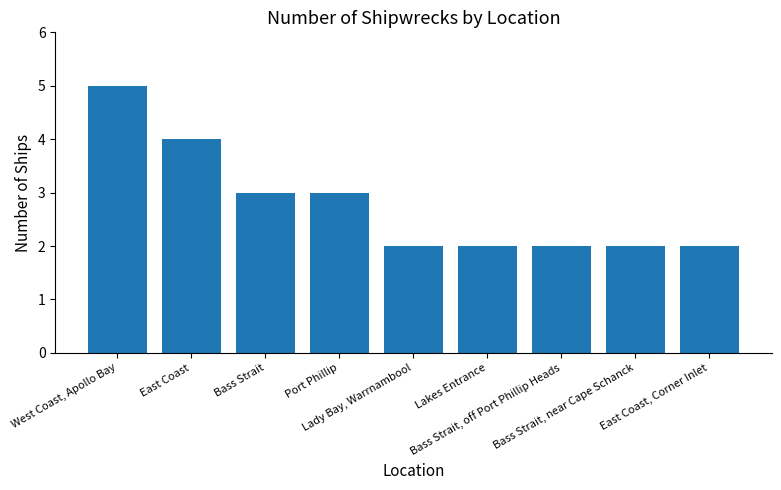

Between East Coast and Bass Strait, off Port Phillip Heads, which is larger?

East Coast